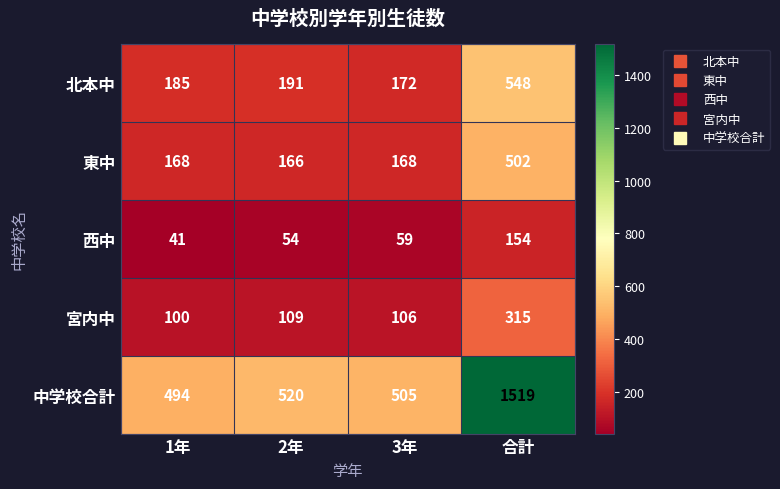

Where is 西中 nearest to the value 97?

3年